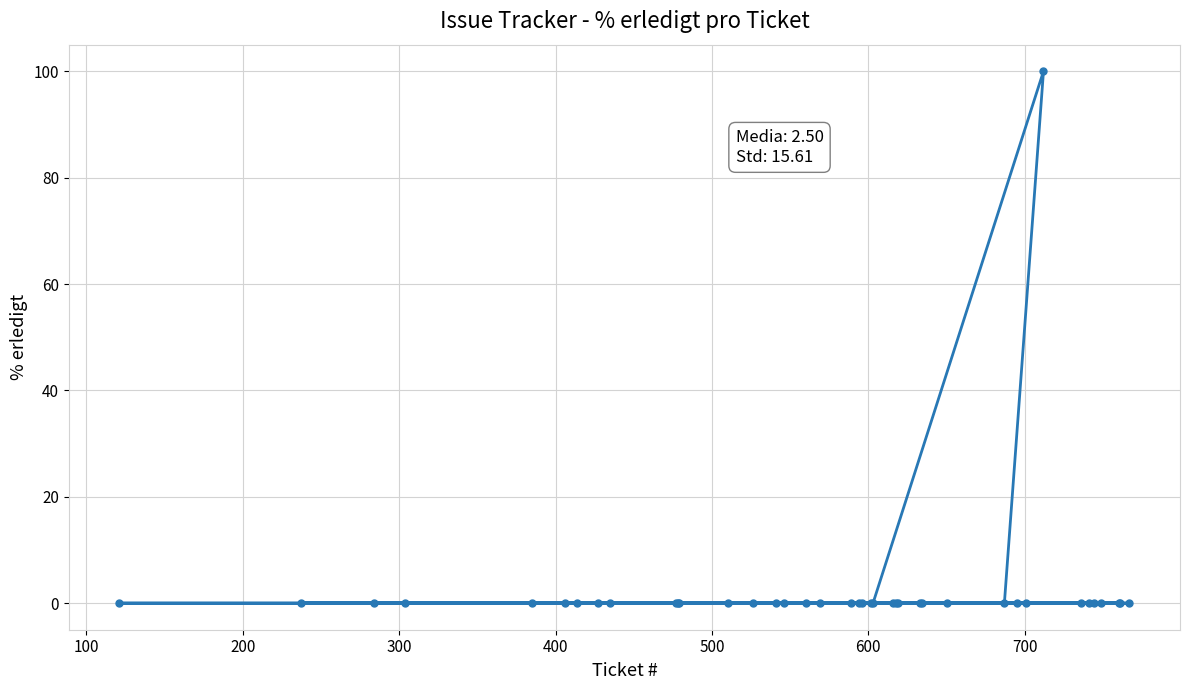

Is it true that the value at 37 is 0?

True